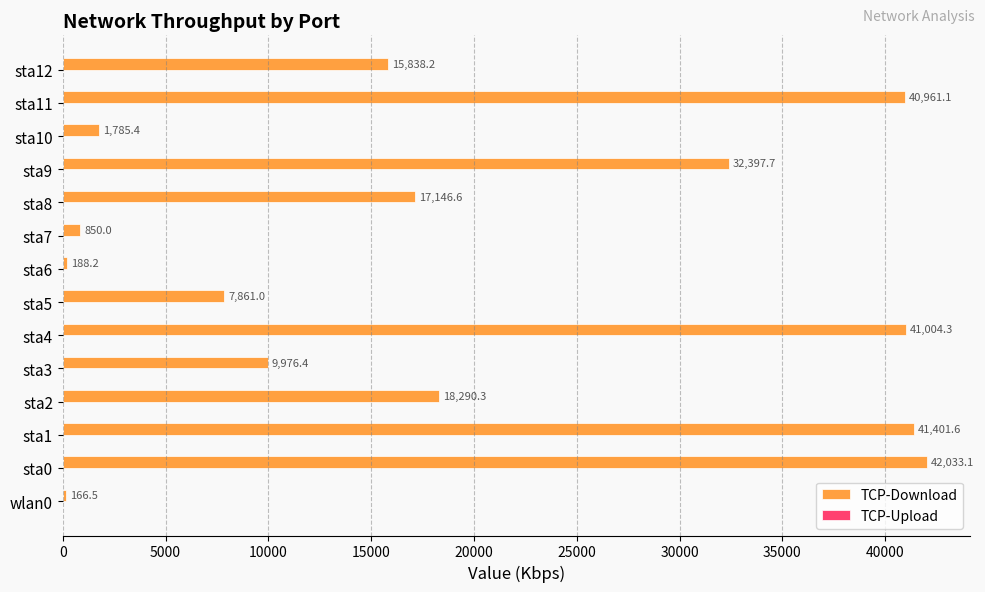

The chart shows a value of 40961.1 at sta11. True or false?

True